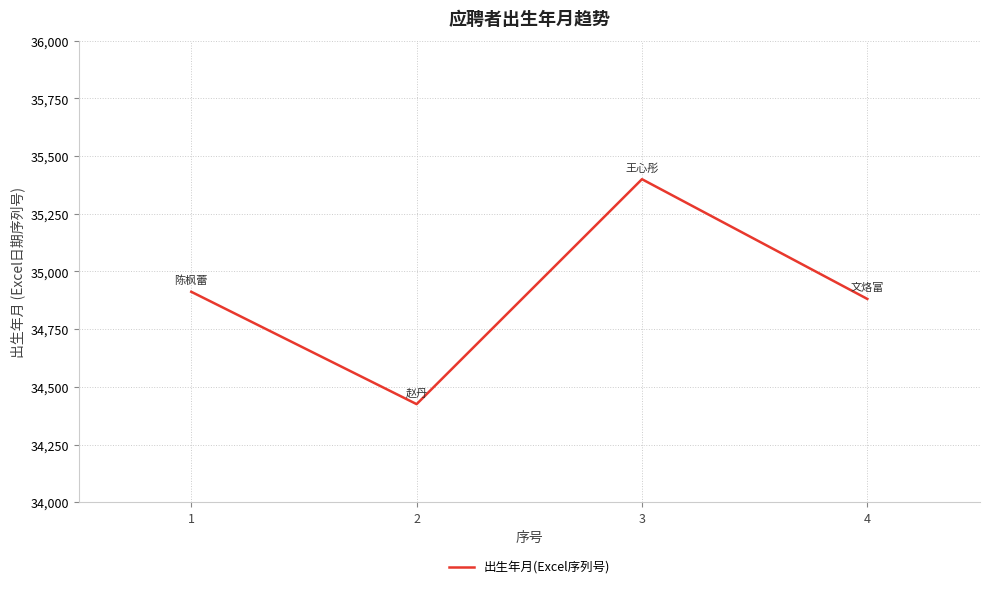

At which category does the chart reach its minimum across all series?

2